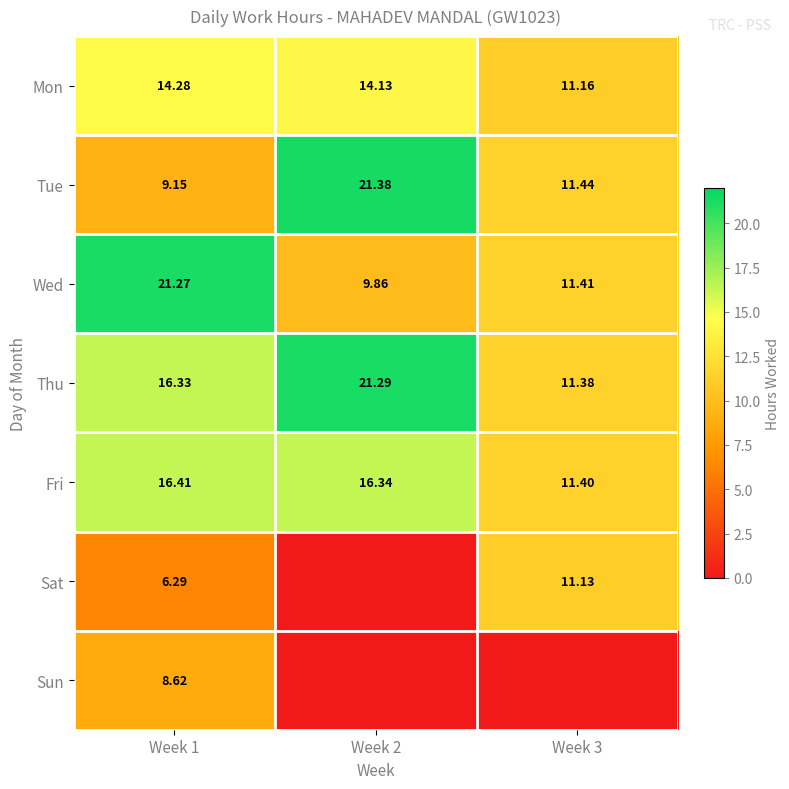

True or false: Fri has a value of 16.3 at Week 2.

True